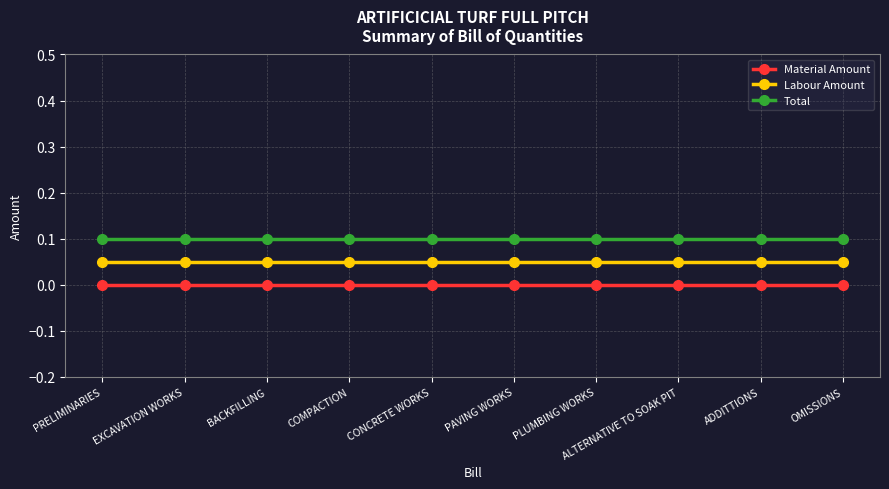

The value of Total at CONCRETE WORKS is 0.2. True or false?

False